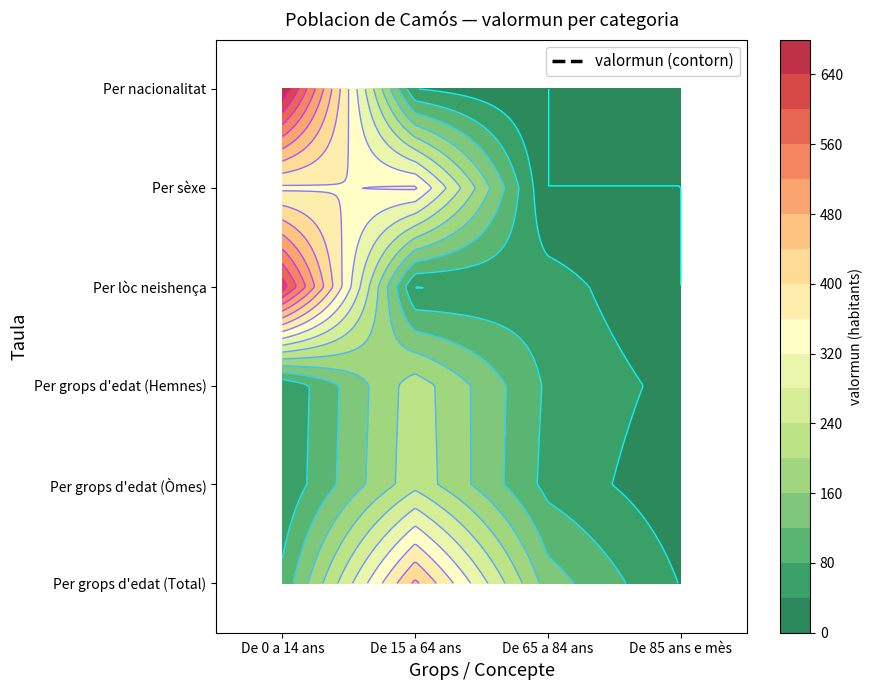

List the labels in order of Poblacion. Per sèxe value, smallest first.

De 65 a 84 ans, De 85 ans e mès, De 0 a 14 ans, De 15 a 64 ans